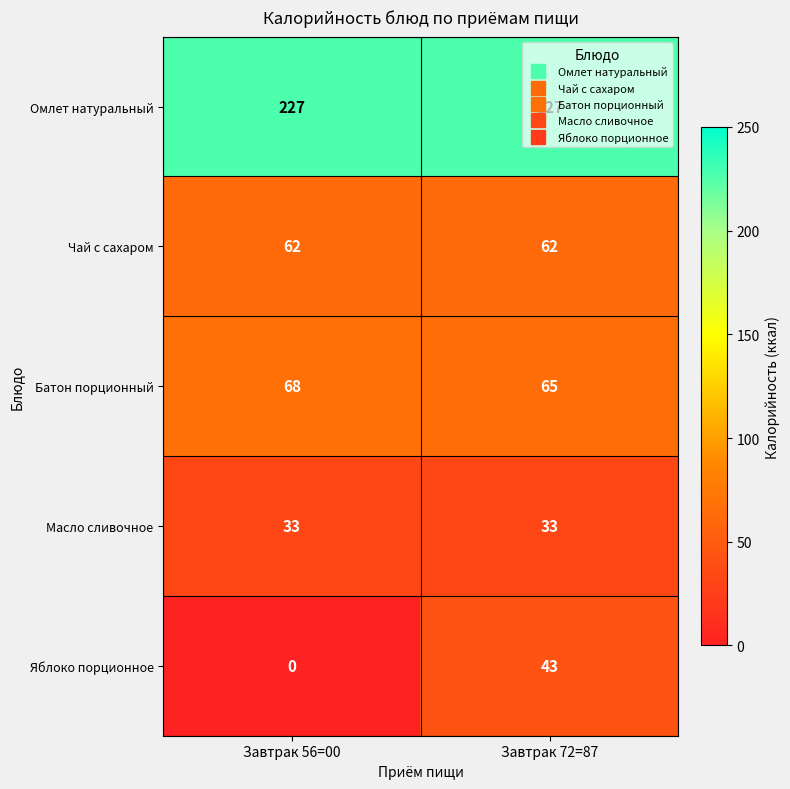

List the series in order of their peak value, lowest first.

Масло сливочное, Яблоко порционное, Чай с сахаром, Батон порционный, Омлет натуральный